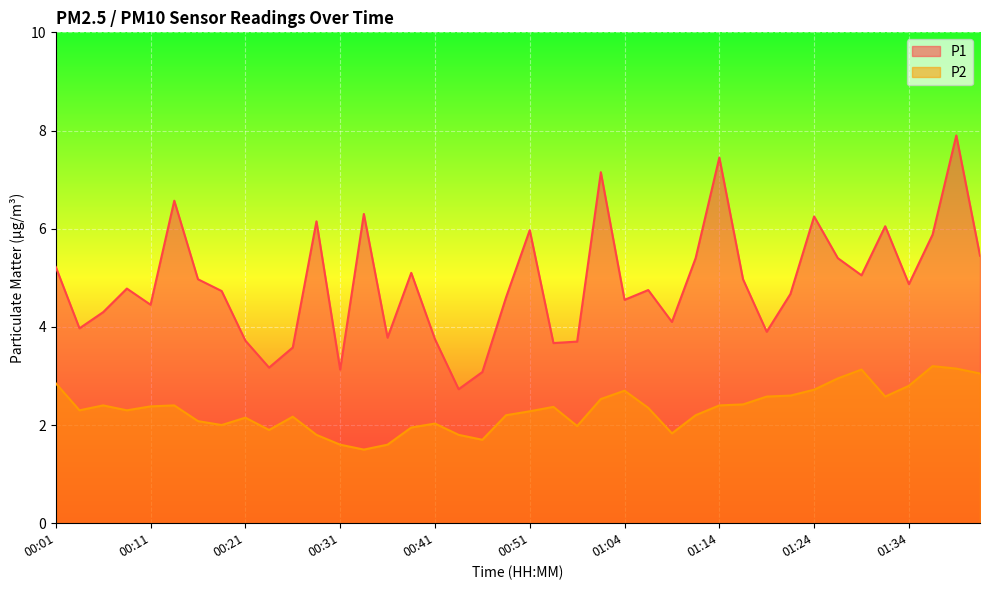

At which category is the sum across all series the highest?

01:39